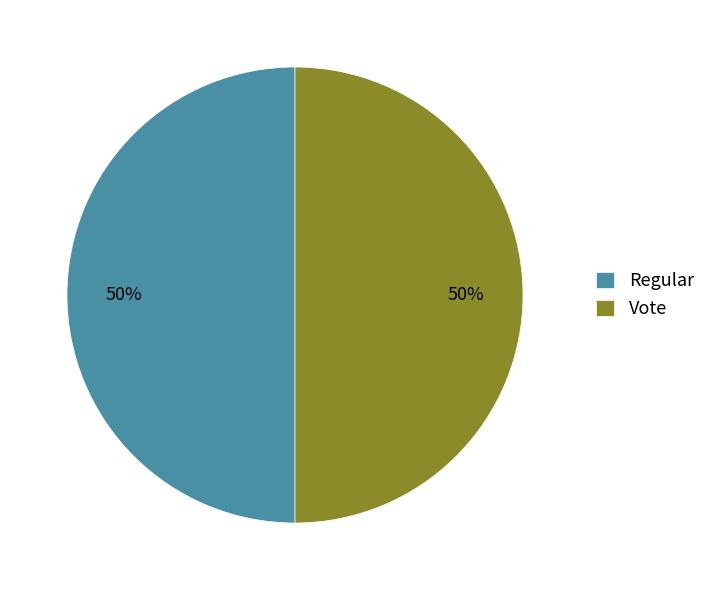

To the nearest percent, what is the difference between the largest and smallest slice percentages?

0%